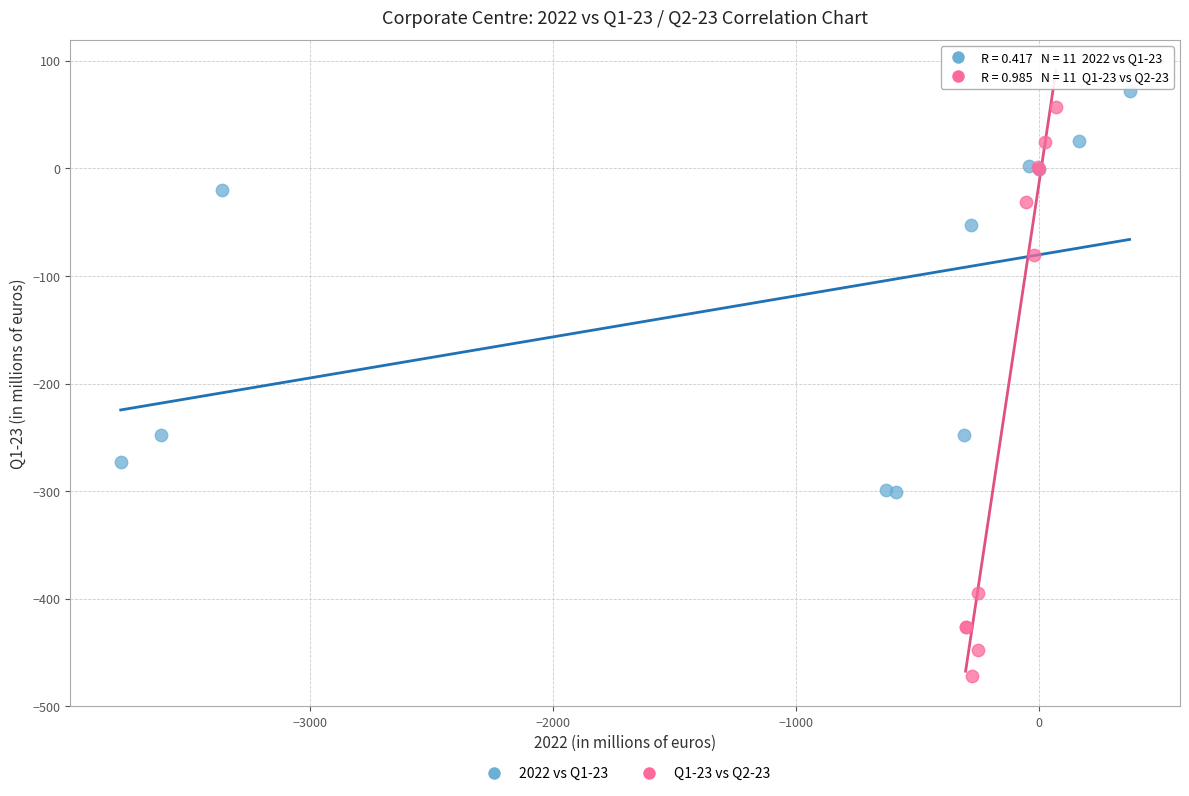

Which series has the widest spread of Y values?

Q1-23 vs Q2-23